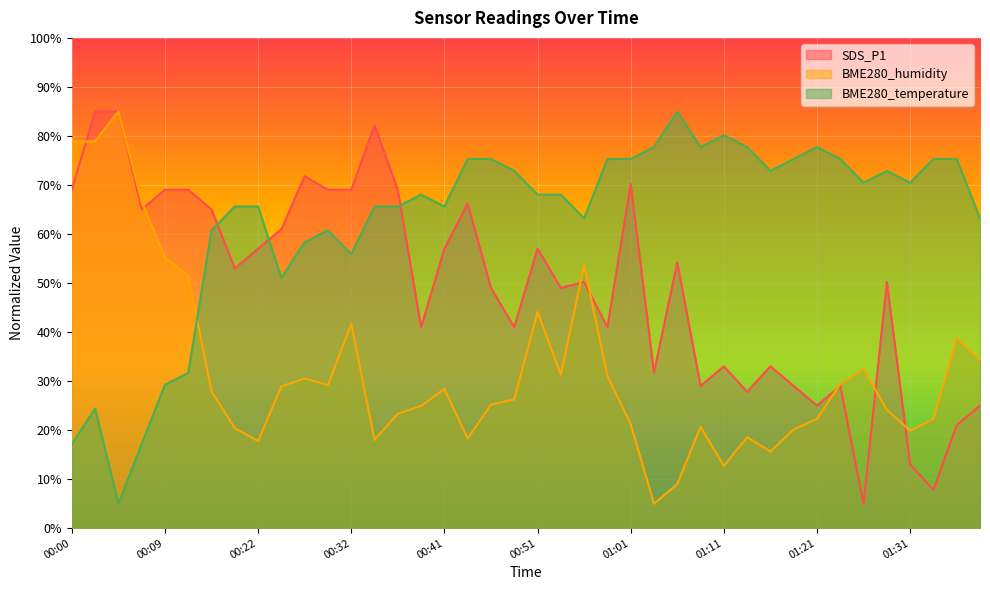

The BME280_temperature series shows 107.4 at 00:19. True or false?

False